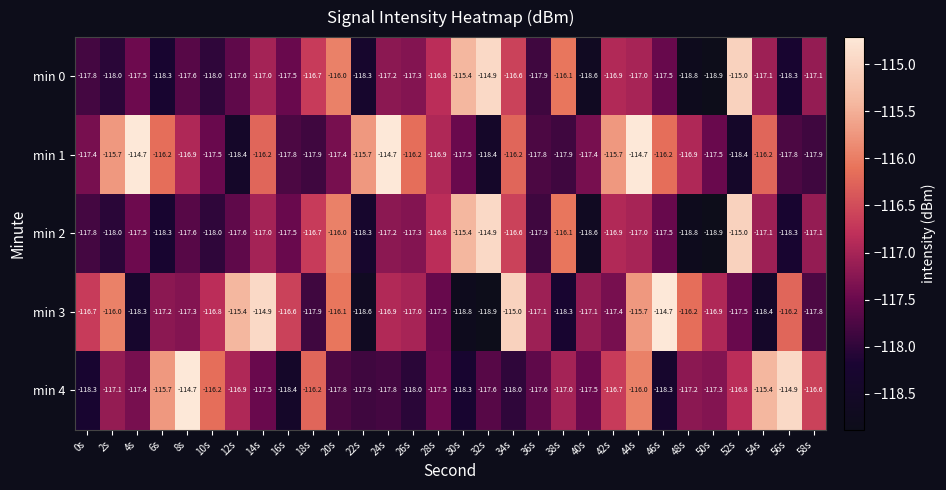

What is the greatest value displayed?

-114.7